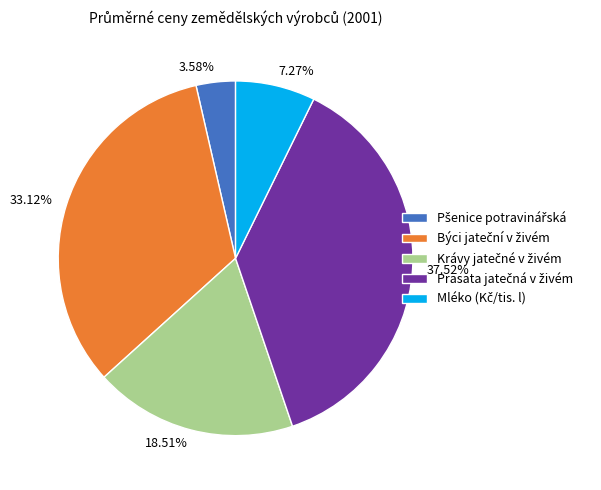

To the nearest percent, what is the difference between the largest and smallest slice percentages?

34%